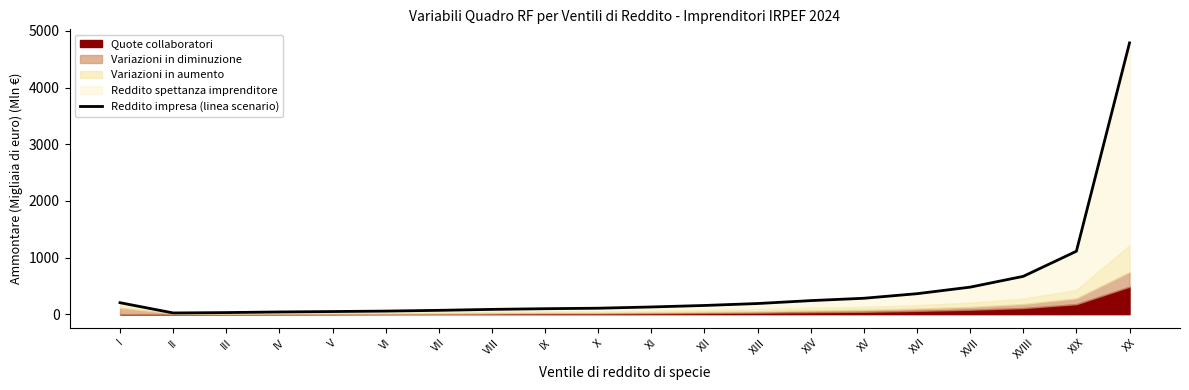

How many lines are shown in the chart?

1